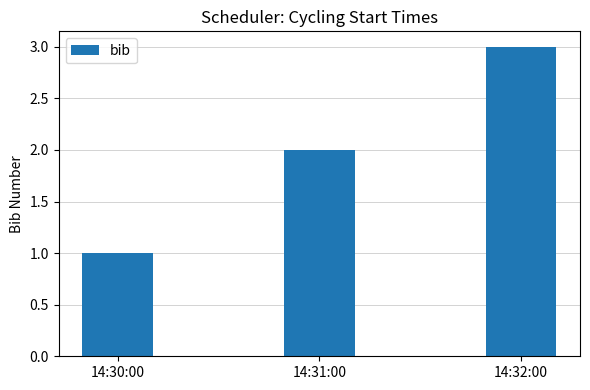

List the labels in order of value, smallest first.

14:30:00, 14:31:00, 14:32:00